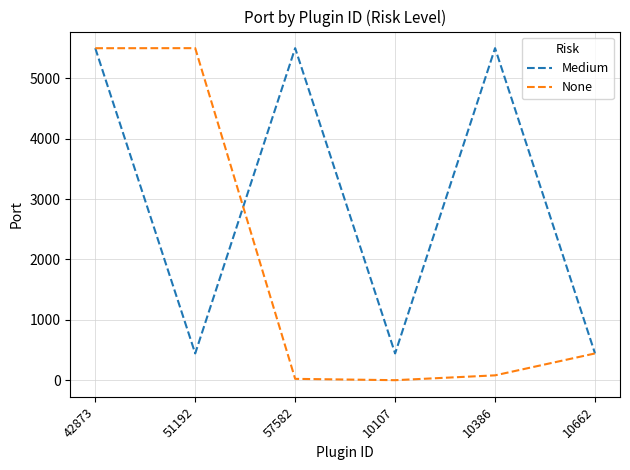

True or false: None and Medium cross at least once.

True